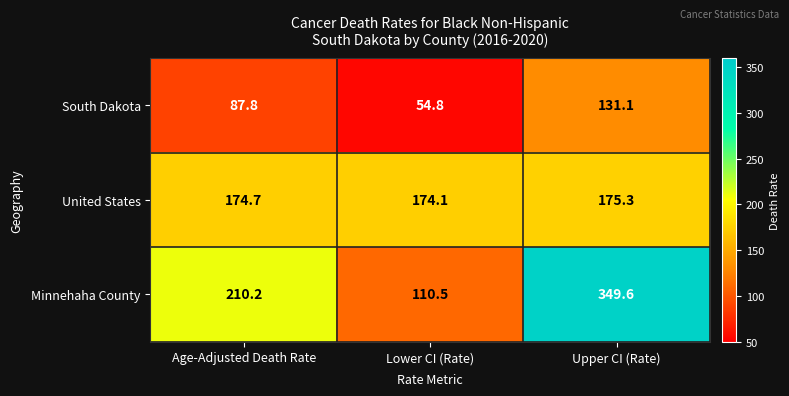

Which label corresponds to the smallest value in the chart?

Lower CI (Rate)